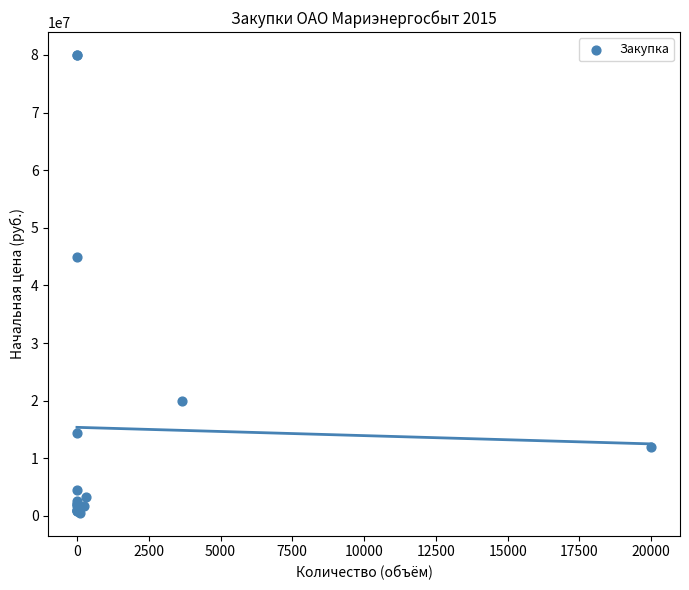

What Y value in the scatter plot is closest to 40270000?

45000000